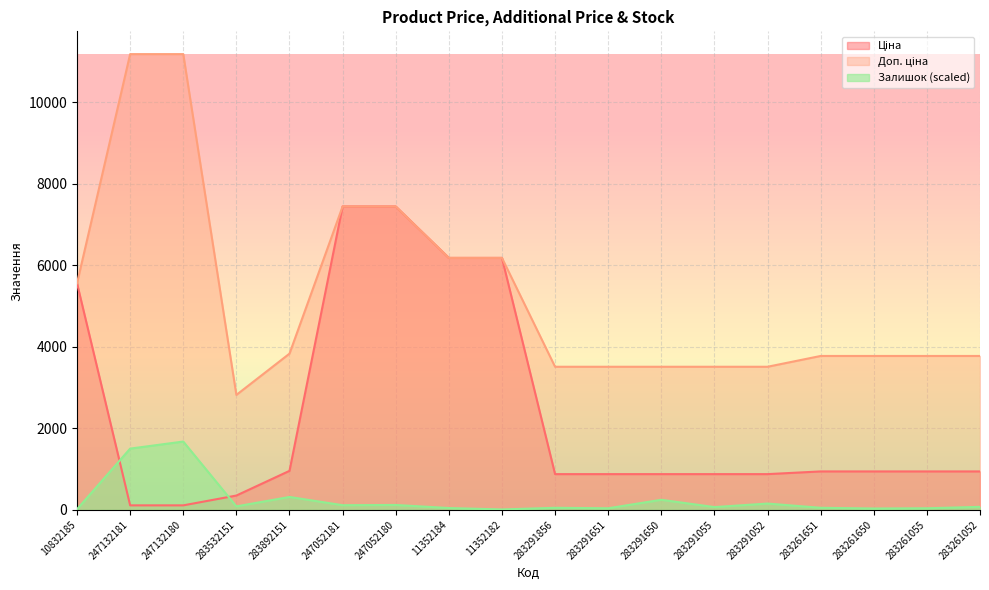

True or false: Залишок has a value of 86.8 at 283532151.

True